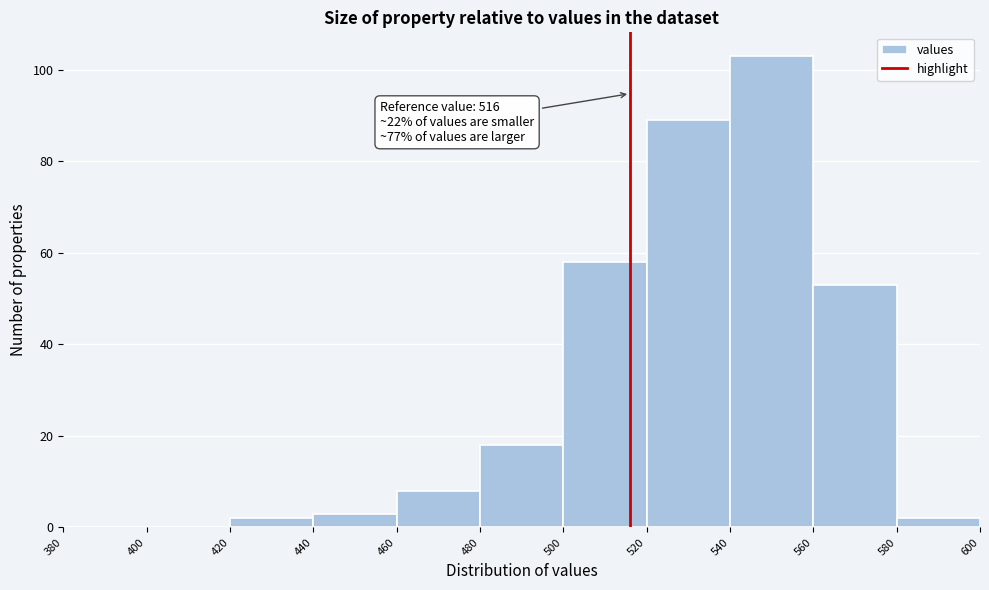

Which range on the x-axis has the tallest bar?

540 to 560